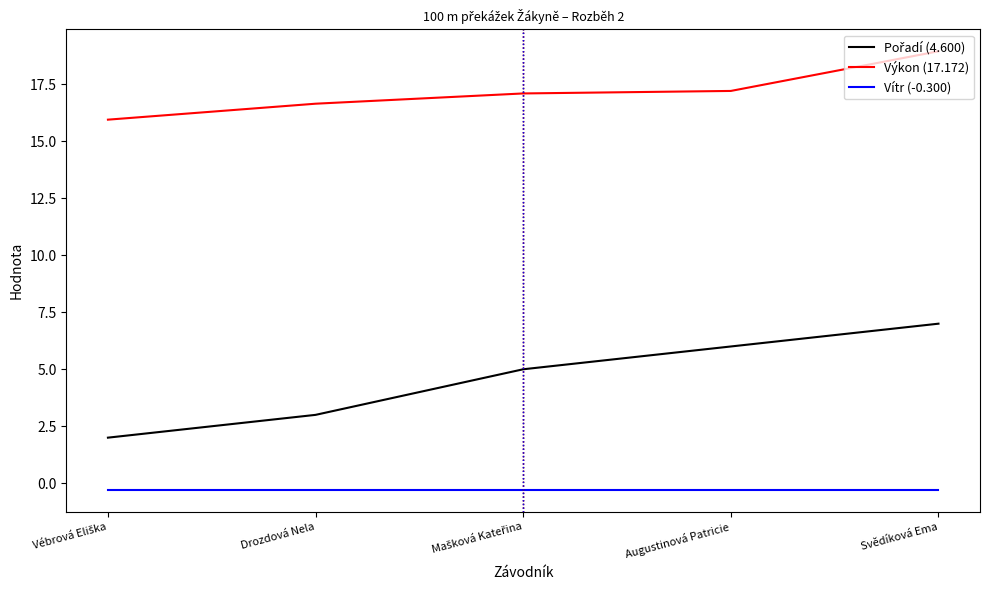

True or false: Výkon (17.172) has a value of 26.7 at Svědíková Ema.

False